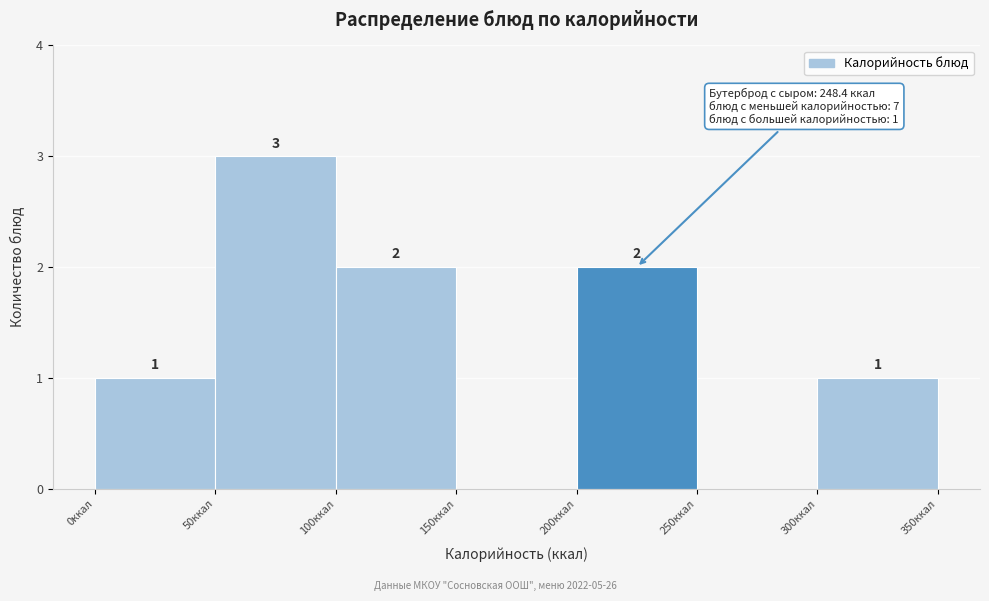

Which range on the x-axis has the tallest bar?

50 to 100